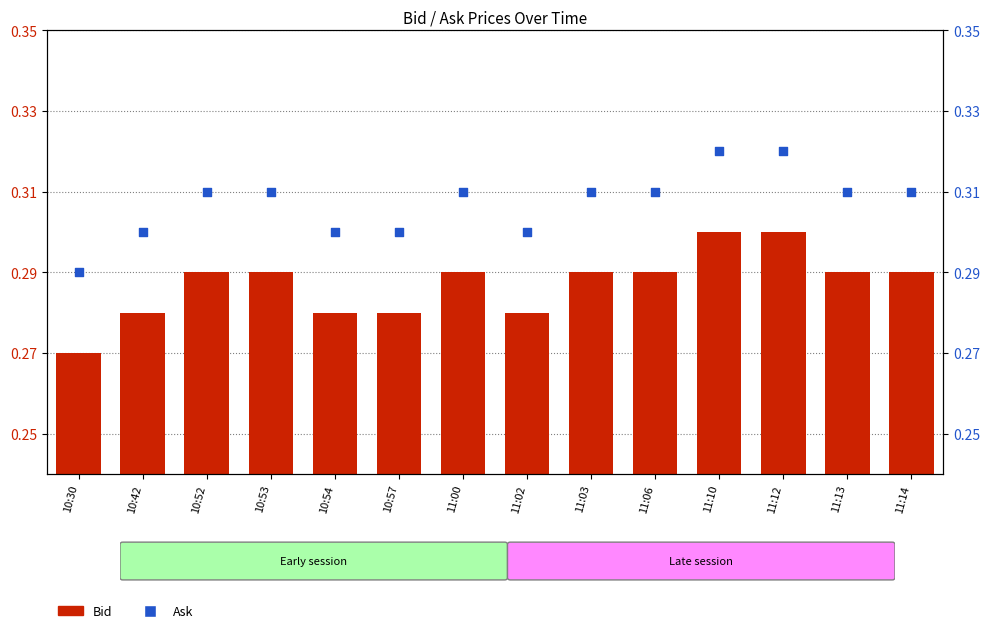

At how many categories does at least one series exceed 0?

14